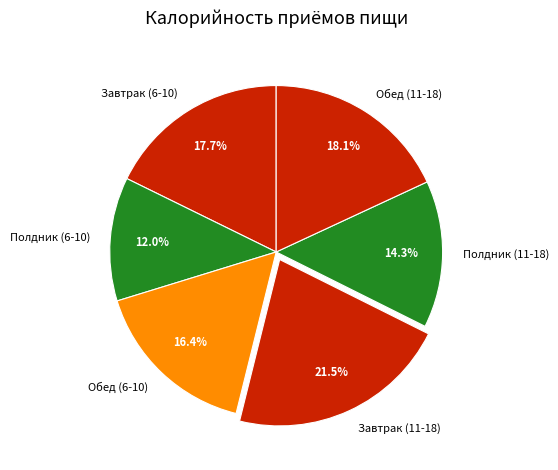

Which has a higher value, Обед (11-18) or Полдник (6-10)?

Обед (11-18)